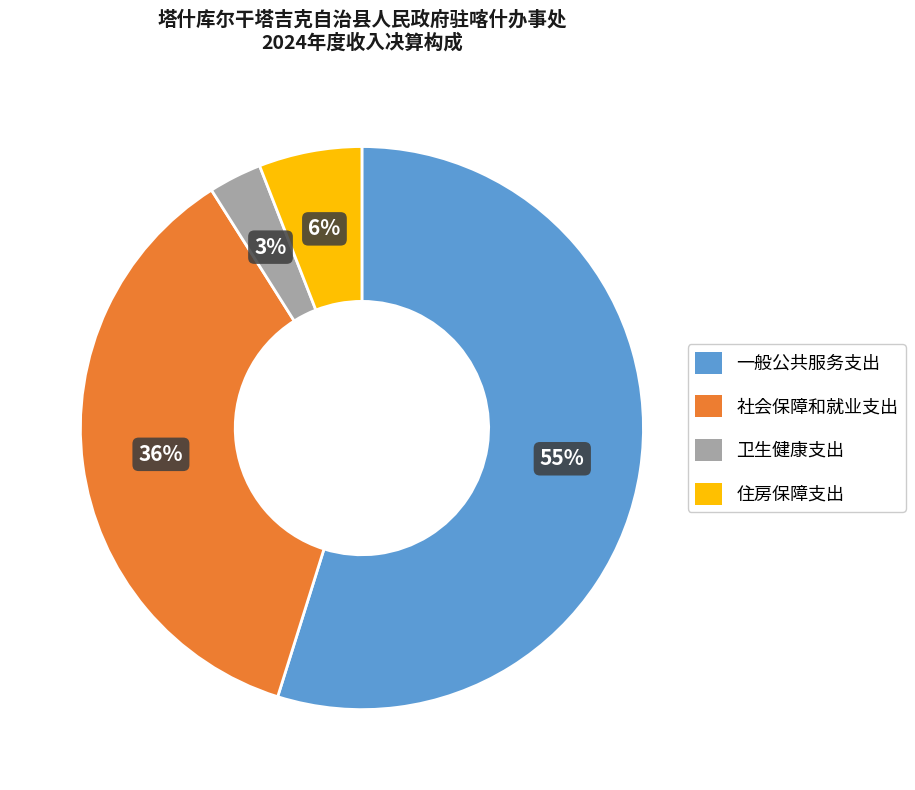

Which slice is the smallest?

卫生健康支出